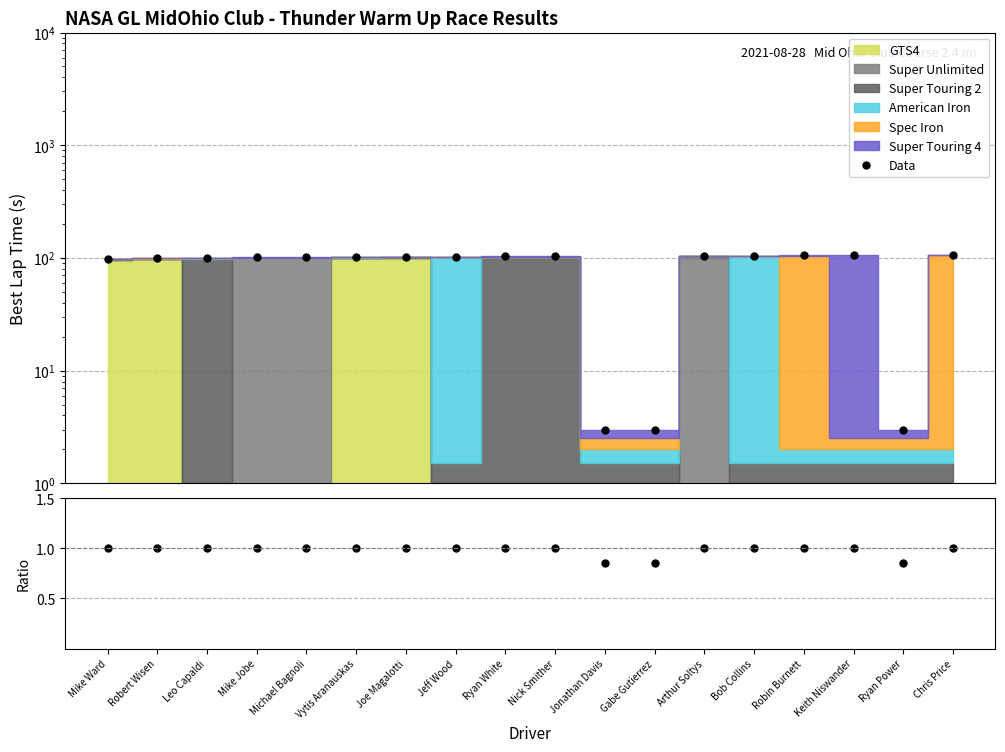

Reading left to right, transcribe all the data shown in this chart.

Data: Mike Ward=98.7	Robert Wisen=99.6	Leo Capaldi=100.1	Mike Jobe=101.0	Michael Bagnoli=101.1	Vytis Aranauskas=101.9	Joe Magalotti=102.4	Jeff Wood=102.9	Ryan White=103.3	Nick Smither=103.4	Jonathan Davis=3.0	Gabe Gutierrez=3.0	Arthur Soltys=104.9	Bob Collins=105.0	Robin Burnett=105.4	Keith Niswander=105.6	Ryan Power=3.0	Chris Price=105.9
Ratio: Mike Ward=1.0	Robert Wisen=1.0	Leo Capaldi=1.0	Mike Jobe=1.0	Michael Bagnoli=1.0	Vytis Aranauskas=1.0	Joe Magalotti=1.0	Jeff Wood=1.0	Ryan White=1.0	Nick Smither=1.0	Jonathan Davis=0.8	Gabe Gutierrez=0.8	Arthur Soltys=1.0	Bob Collins=1.0	Robin Burnett=1.0	Keith Niswander=1.0	Ryan Power=0.8	Chris Price=1.0